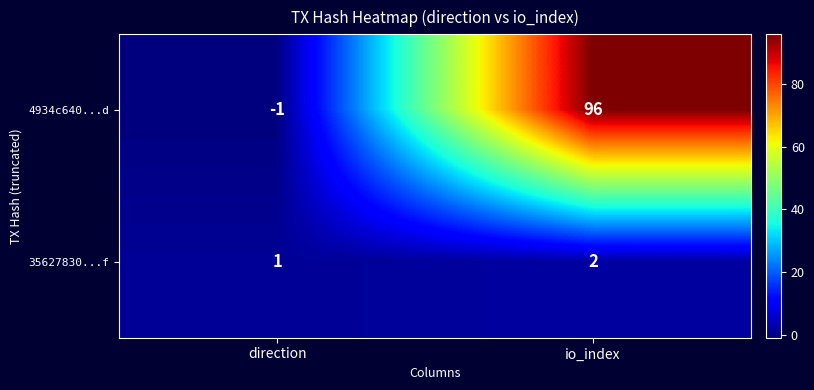

Between direction and io_index, which series saw the biggest shift?

4934c640...d